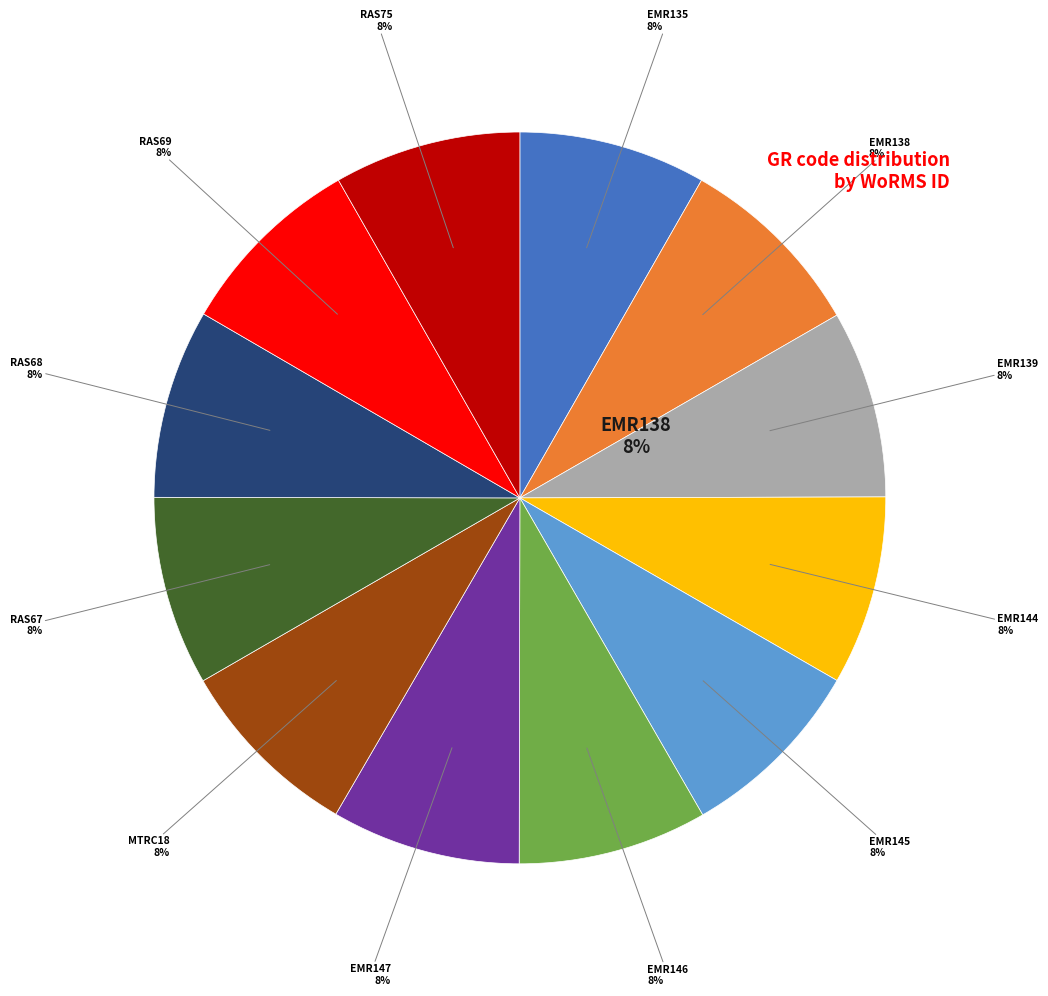

To the nearest percent, what is the combined percentage of RAS67 and RAS68?

17%